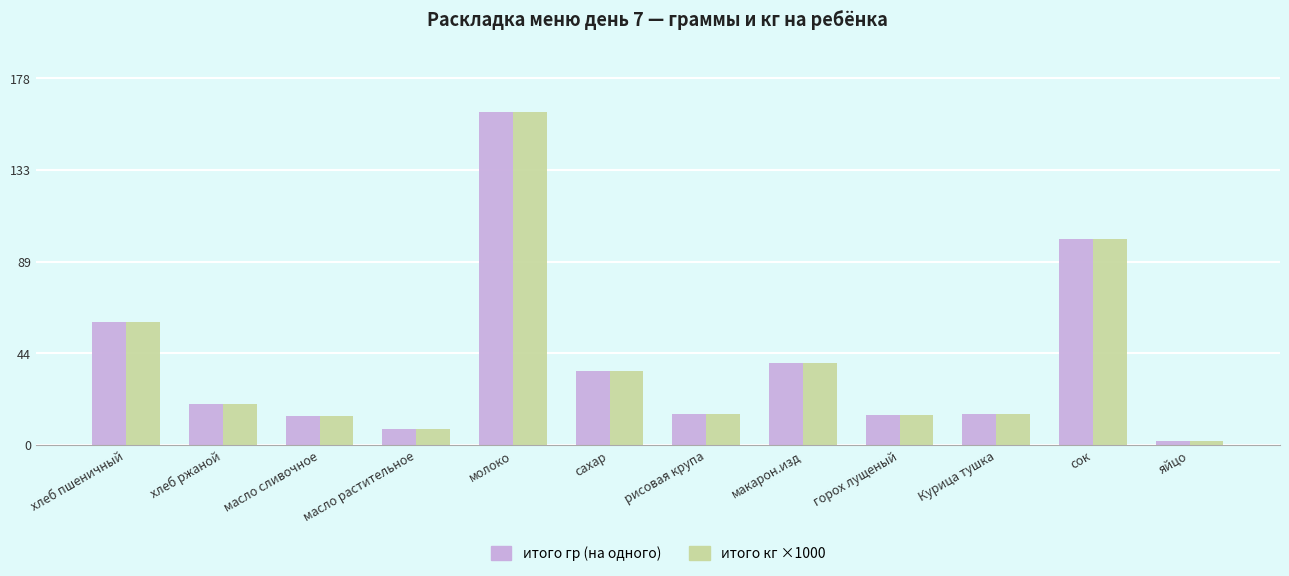

What is the value of the итого кг ×1000 bar at the 1st from the left?

60.0